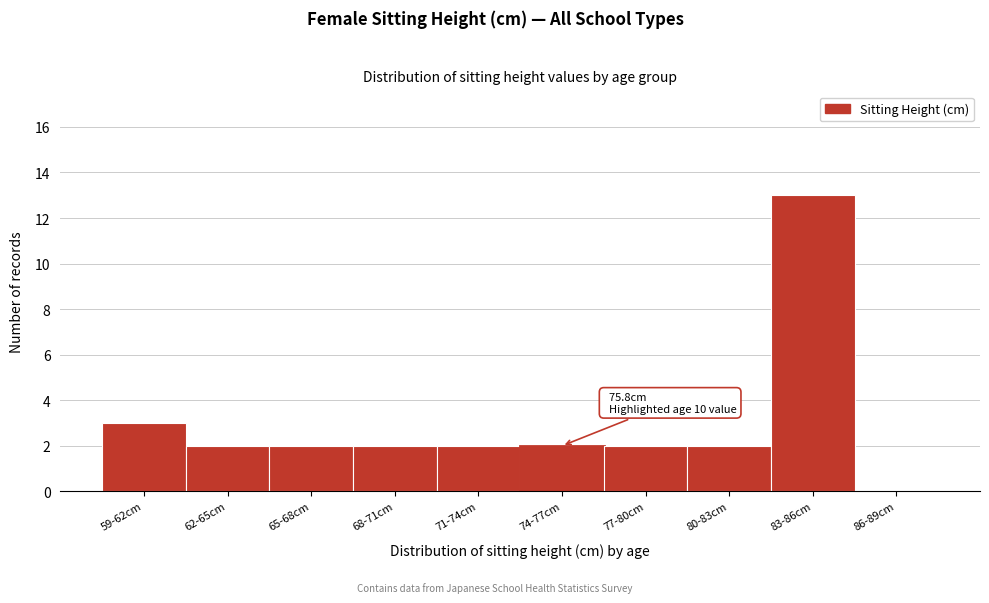

Reading left to right, transcribe all the data shown in this chart.

59-62cm=3	62-65cm=2	65-68cm=2	68-71cm=2	71-74cm=2	74-77cm=2	77-80cm=2	80-83cm=2	83-86cm=13	86-89cm=0